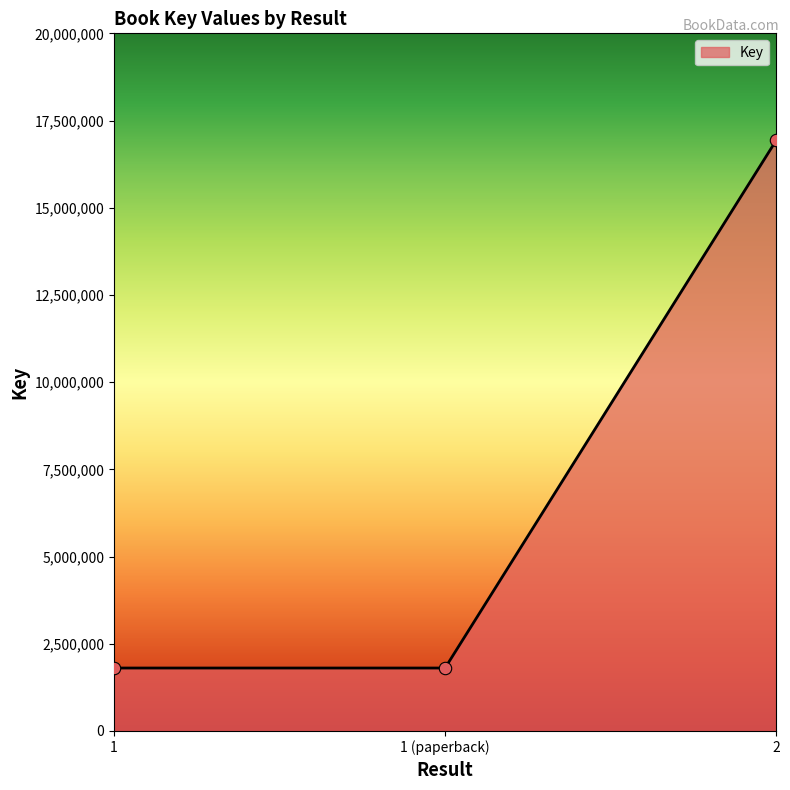

What is the ratio of the value at 2 to the value at 1?

9.4